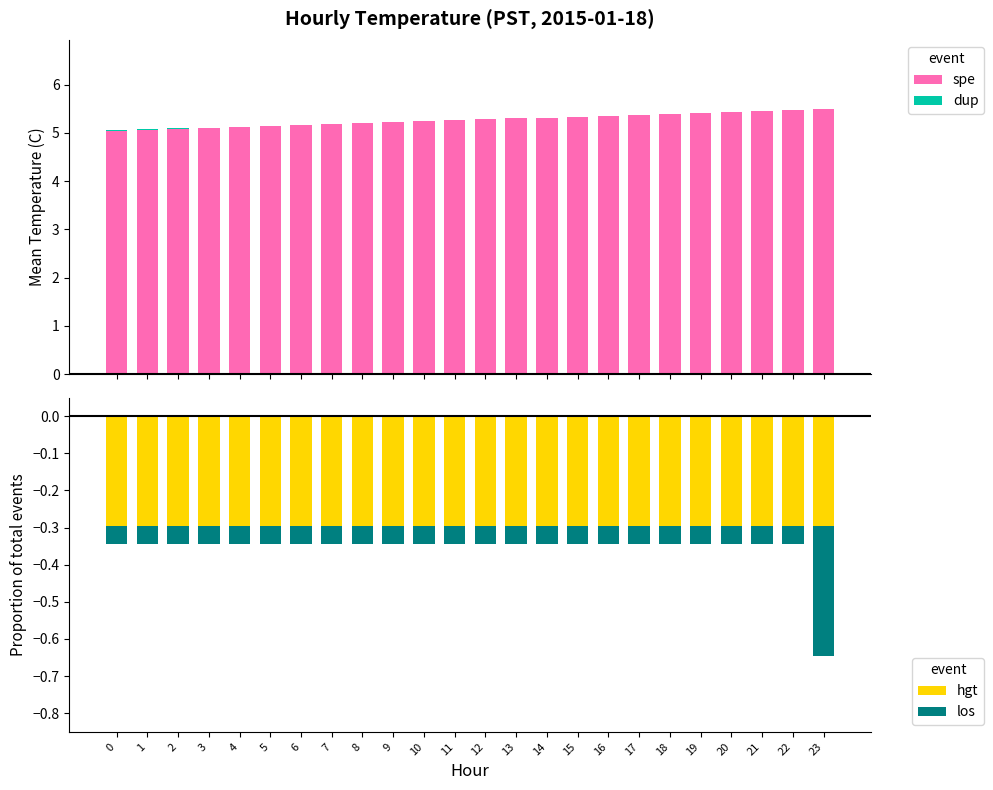

Which has a higher value, 12 or 4?

12